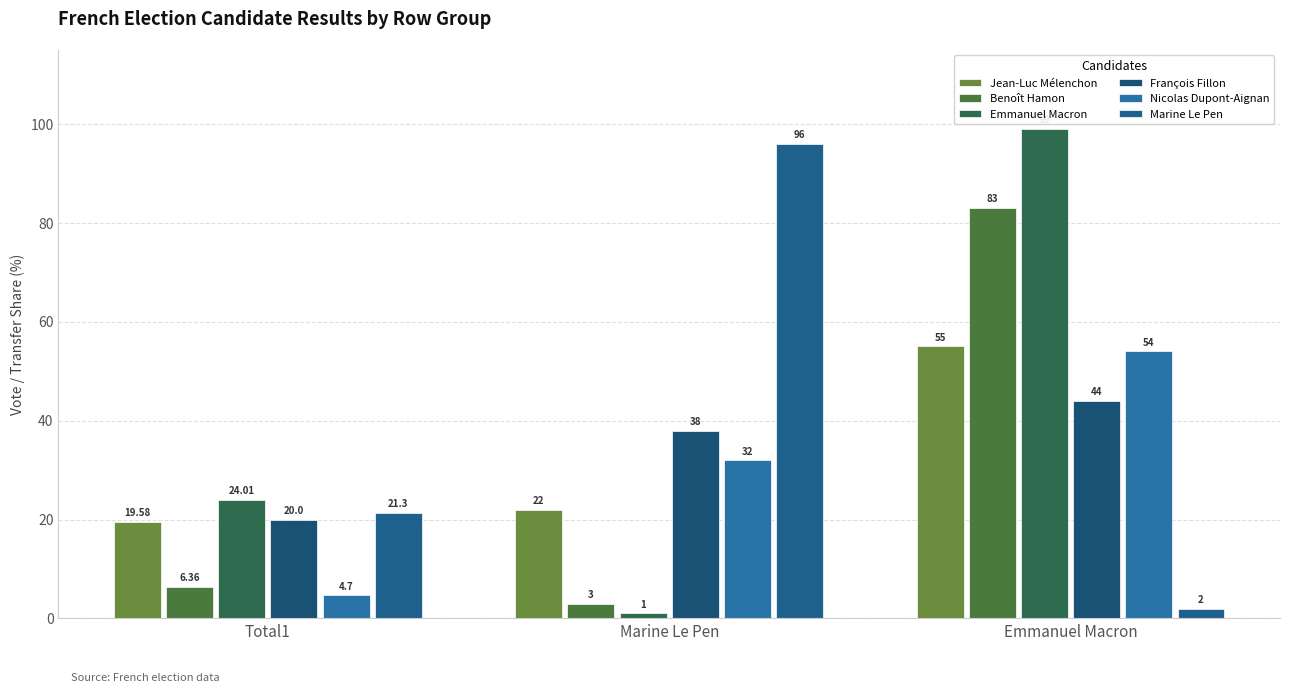

How many bars are there in each group?

6